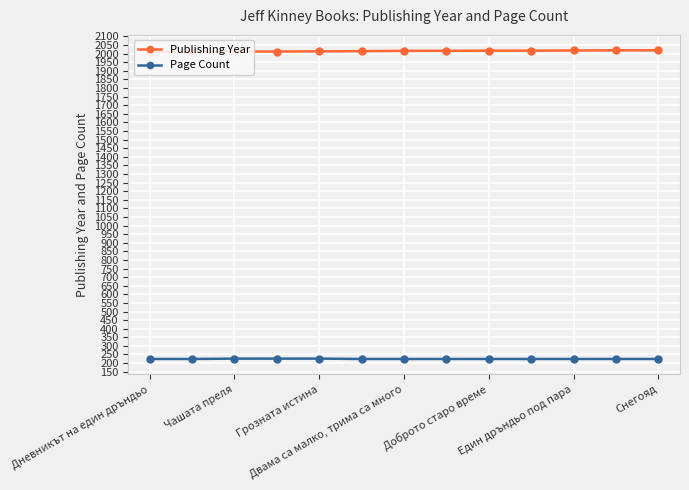

True or false: Page Count has a value of 226 at Грозната истина.

True